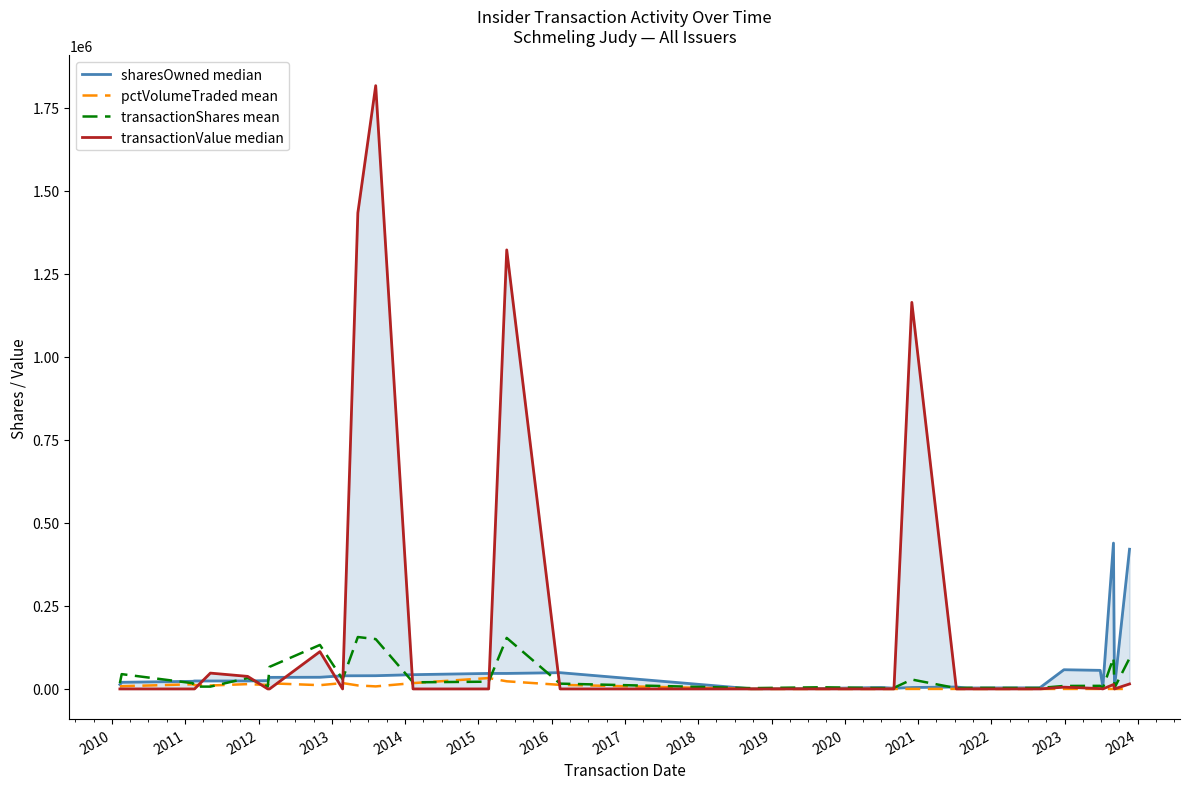

What is the average value of the transactionShares mean series?

37950